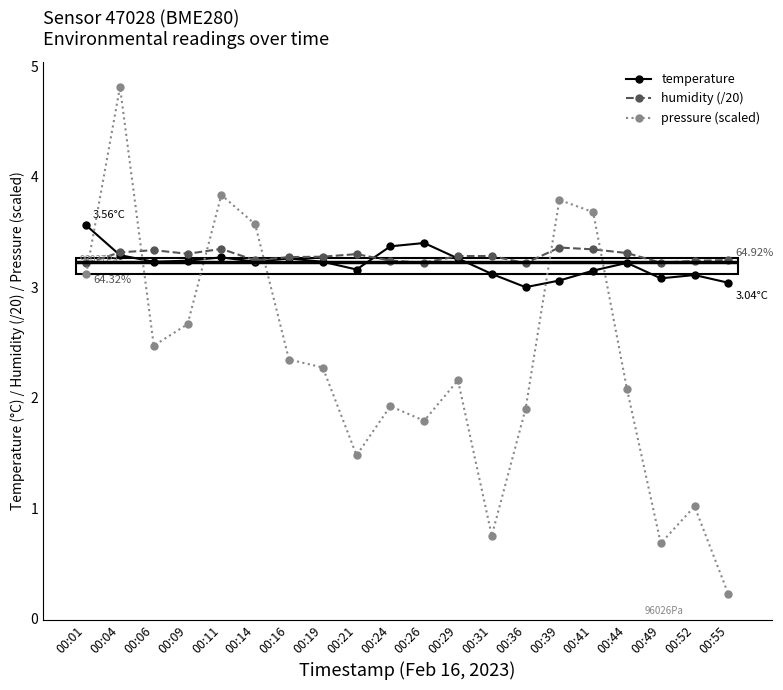

Is the value of pressure (scaled) at 00:19 greater than the value of temperature at 00:55?

No